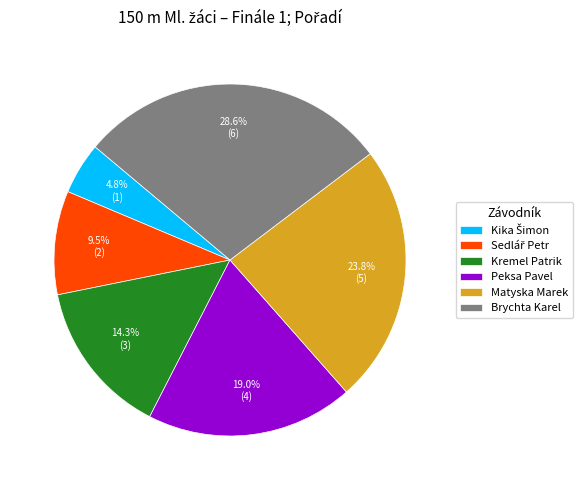

Combined, do Kremel Patrik and Matyska Marek account for over 50%?

No